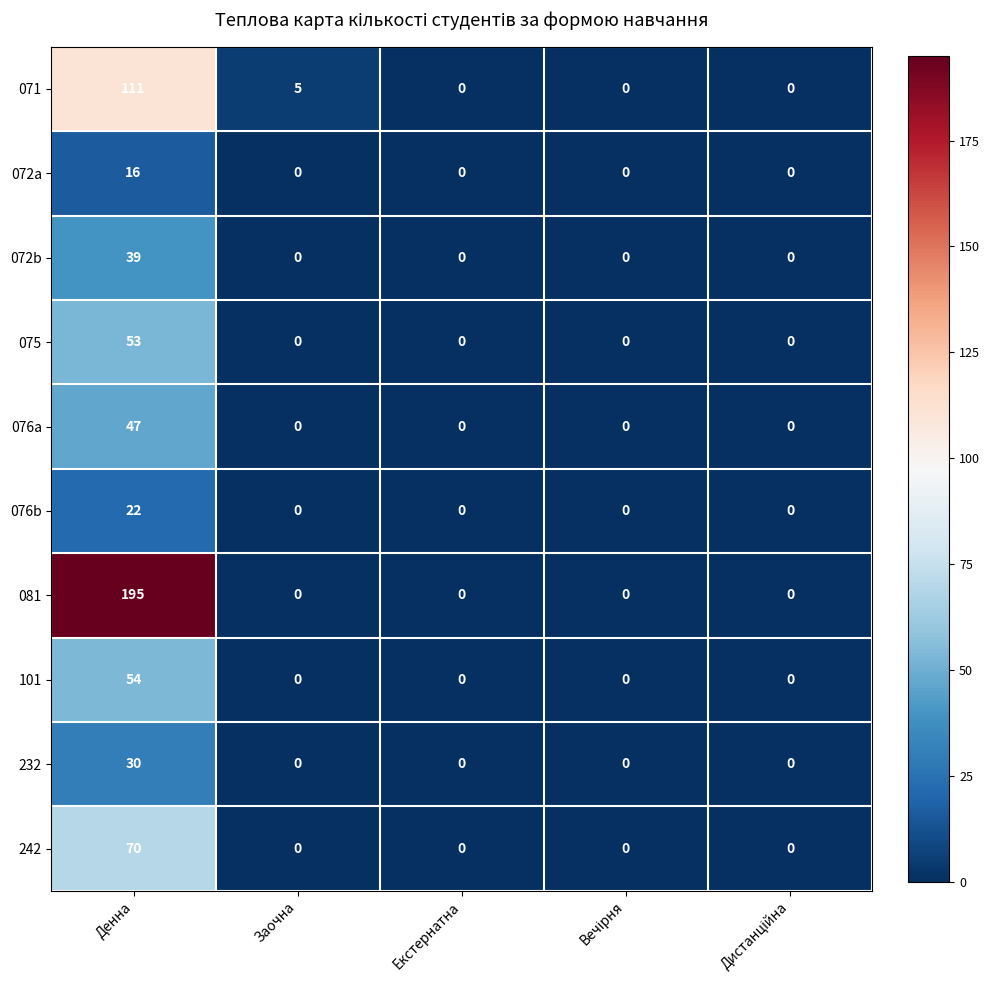

List the series in order of their peak value, highest first.

081, 071, 242, 101, 075, 076a, 072b, 232, 076b, 072a